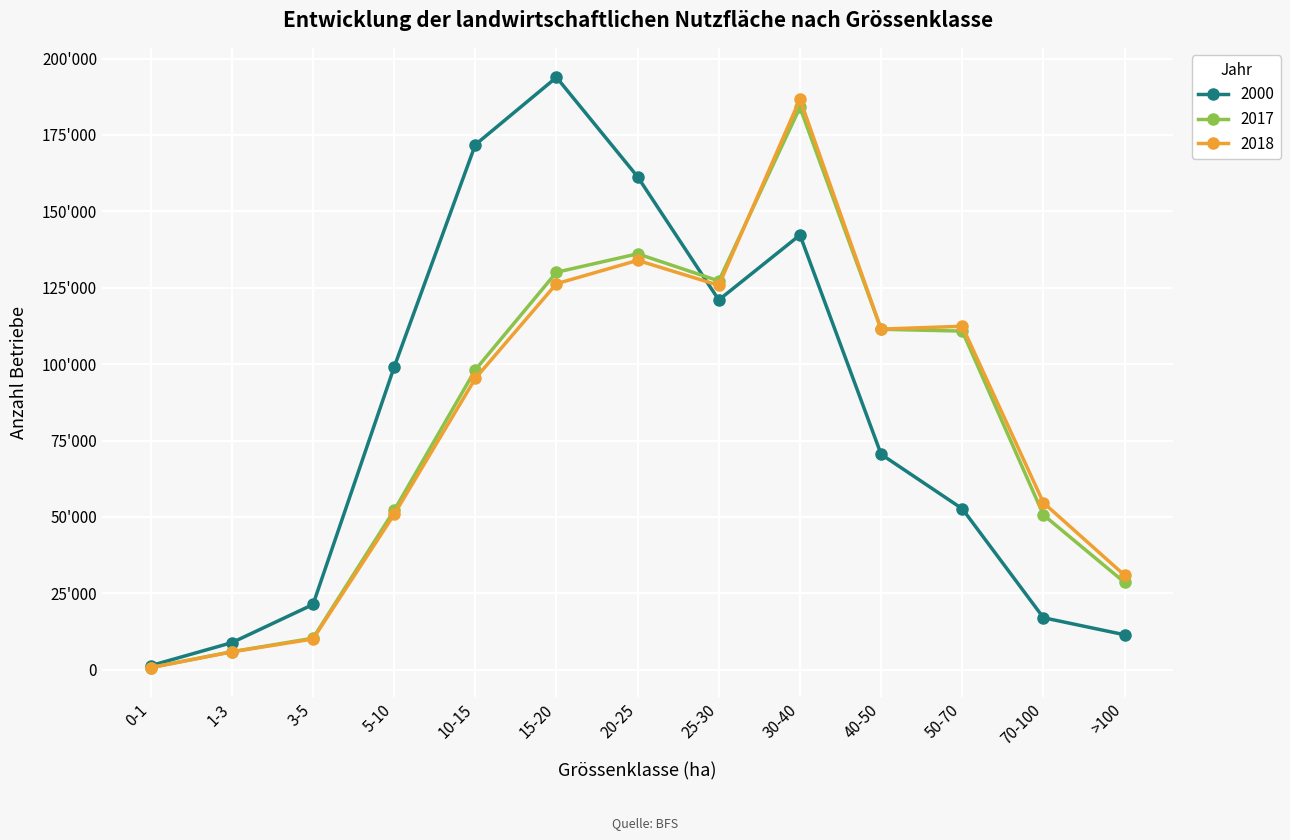

Where is the first local minimum for 2000?

25-30